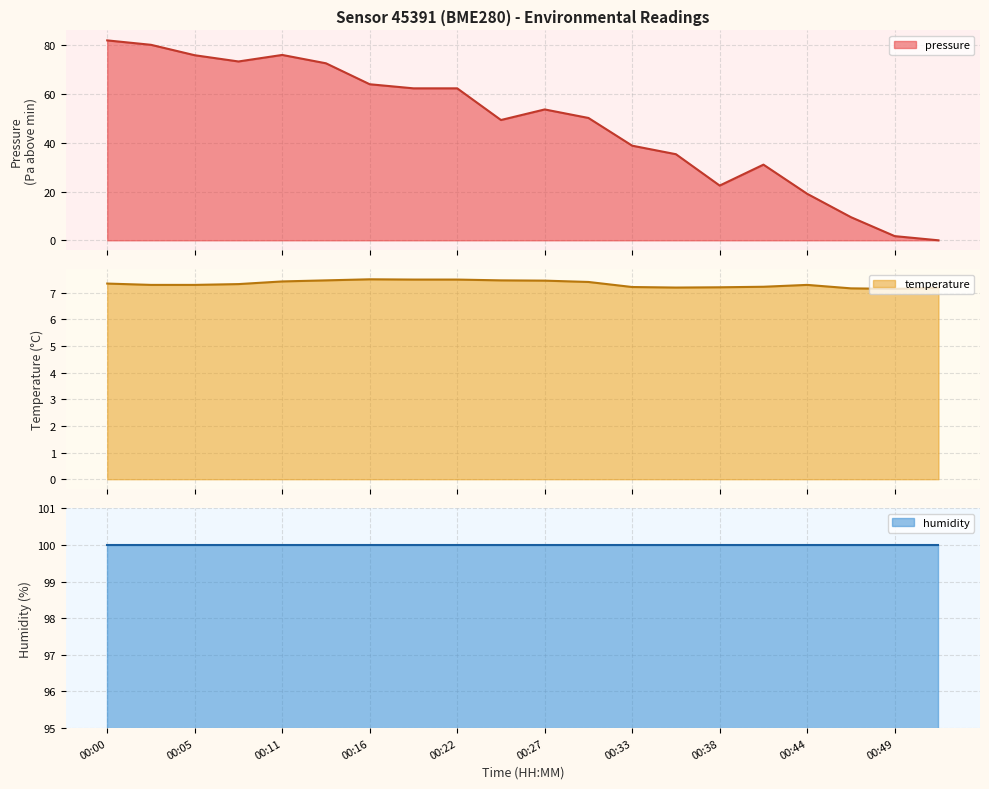

Between which two adjacent categories do temperature and pressure first intersect?

00:47 and 00:49